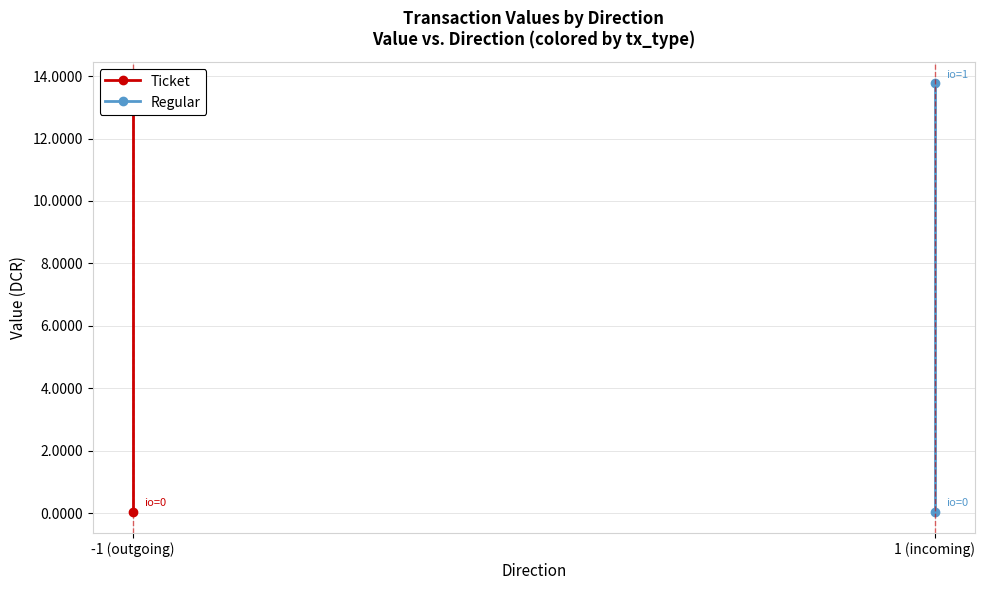

What is the label of the 1st point from the right?

1 (incoming)